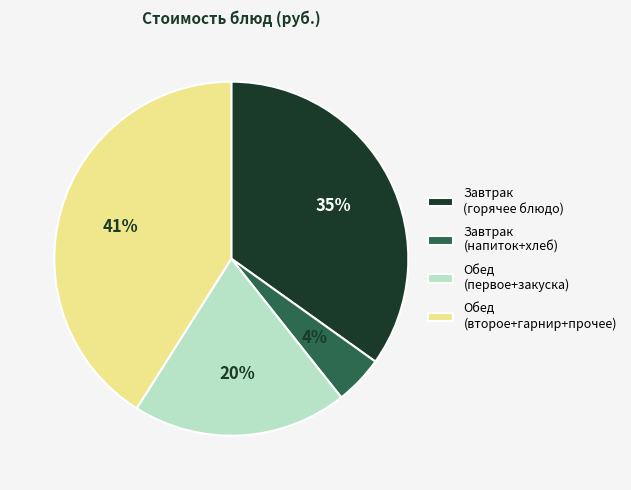

Which slice is the smallest?

Завтрак (напиток+хлеб)